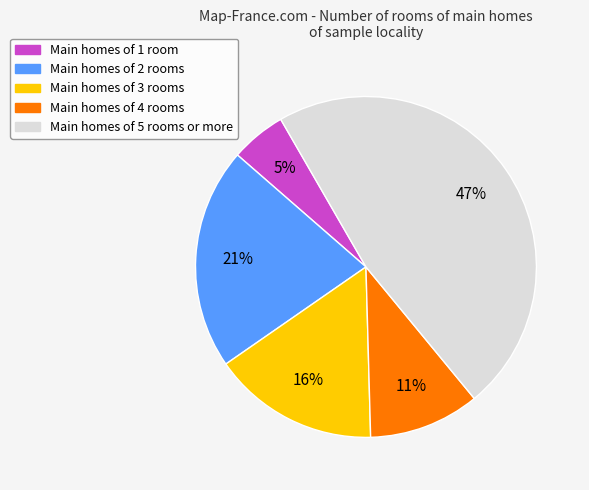

Does any single category account for the majority?

No